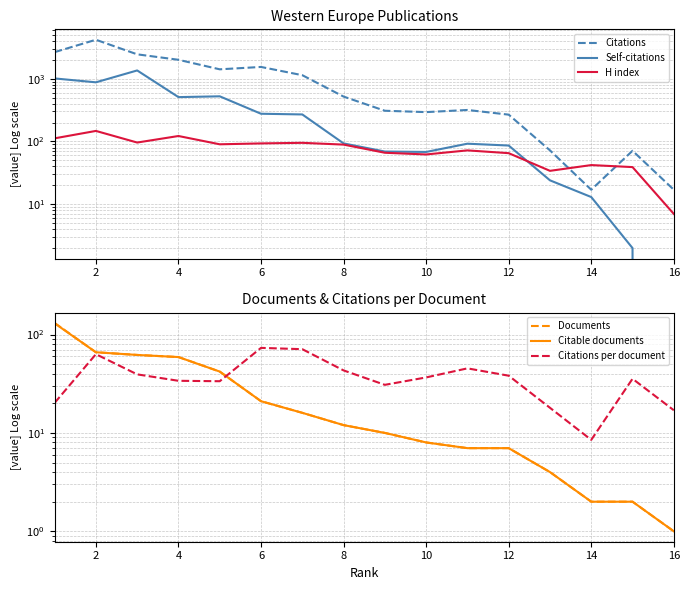

What are all the series names shown in the legend?

Citations, Self-citations, H index, Documents, Citable documents, Citations per document